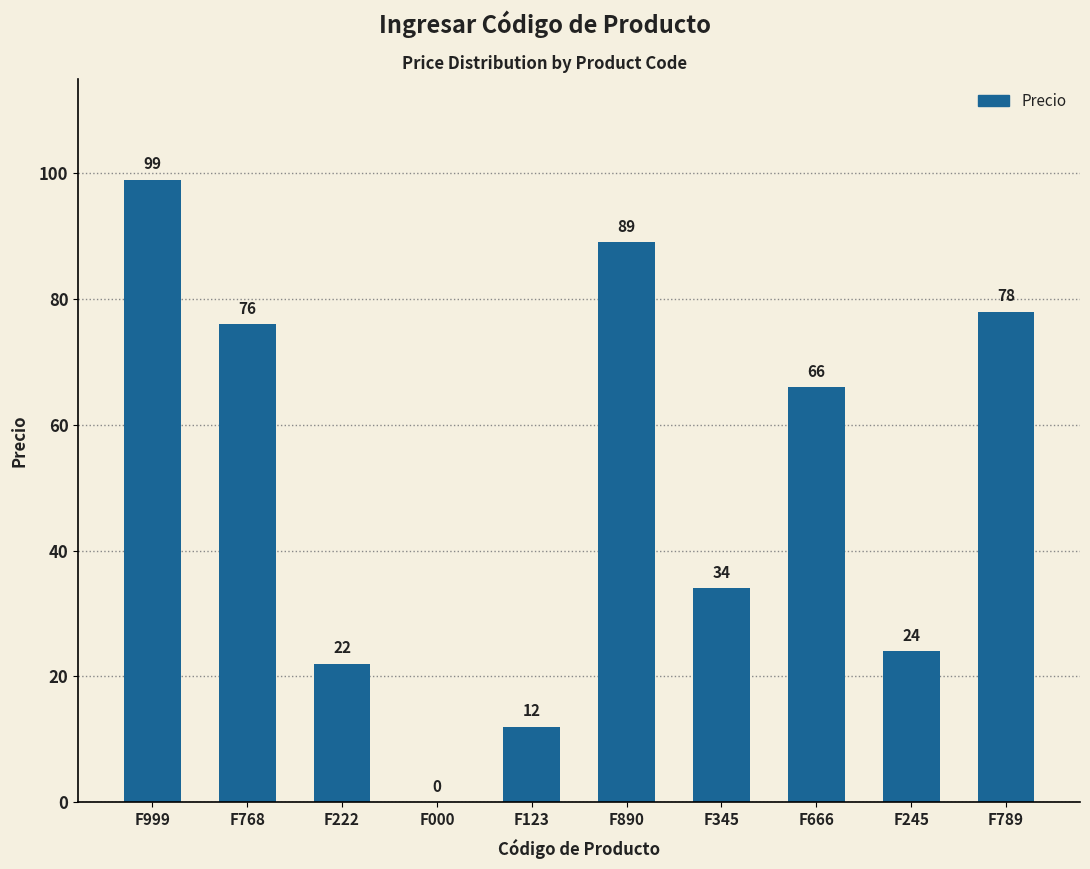

True or false: the data shows 78 at F789.

True